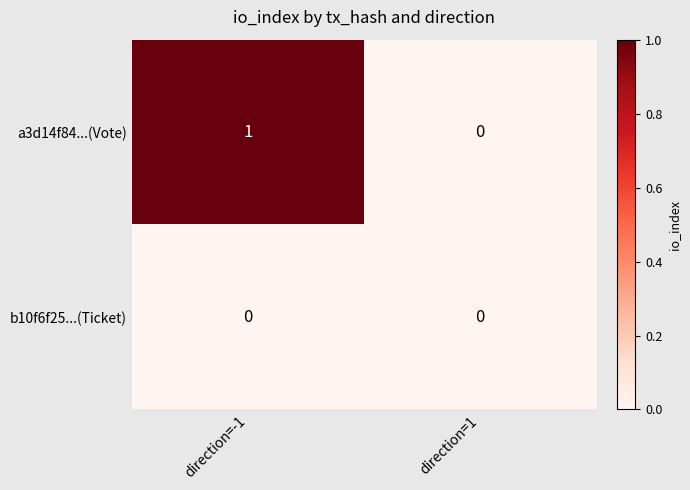

At which category is the sum across all series the highest?

direction=-1